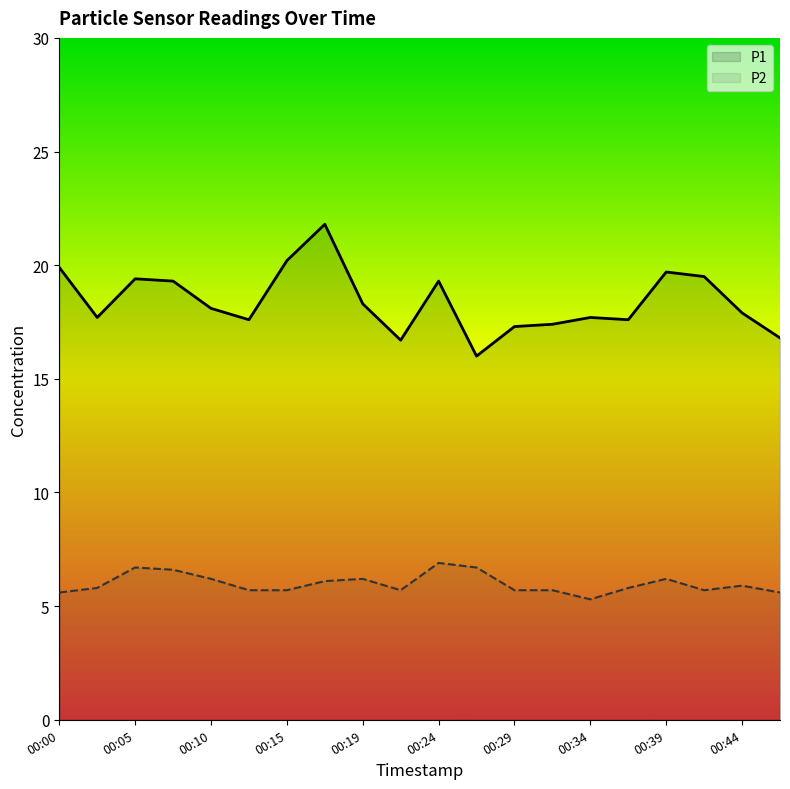

True or false: P2 has a value of 1.9 at 00:15.

False